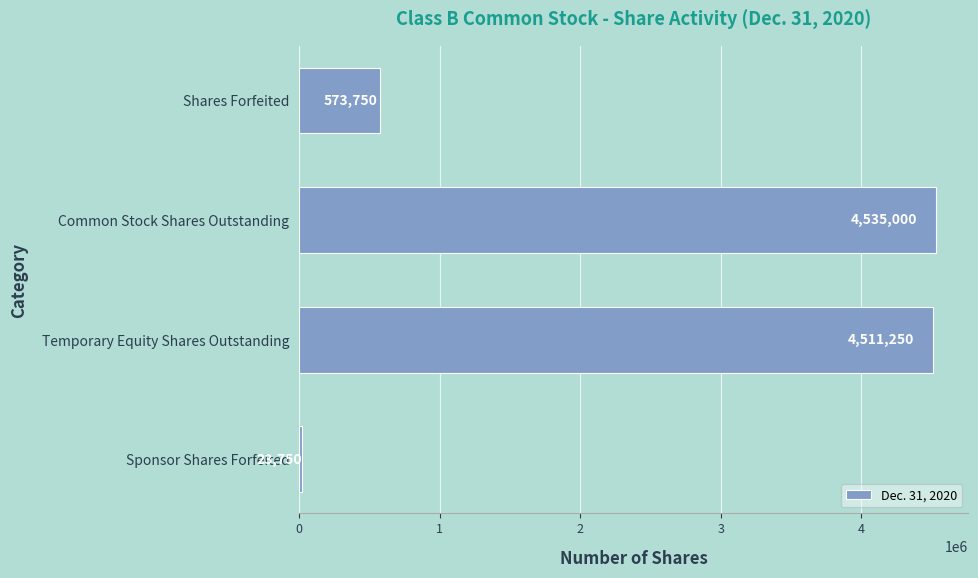

How many distinct data groups are displayed?

1